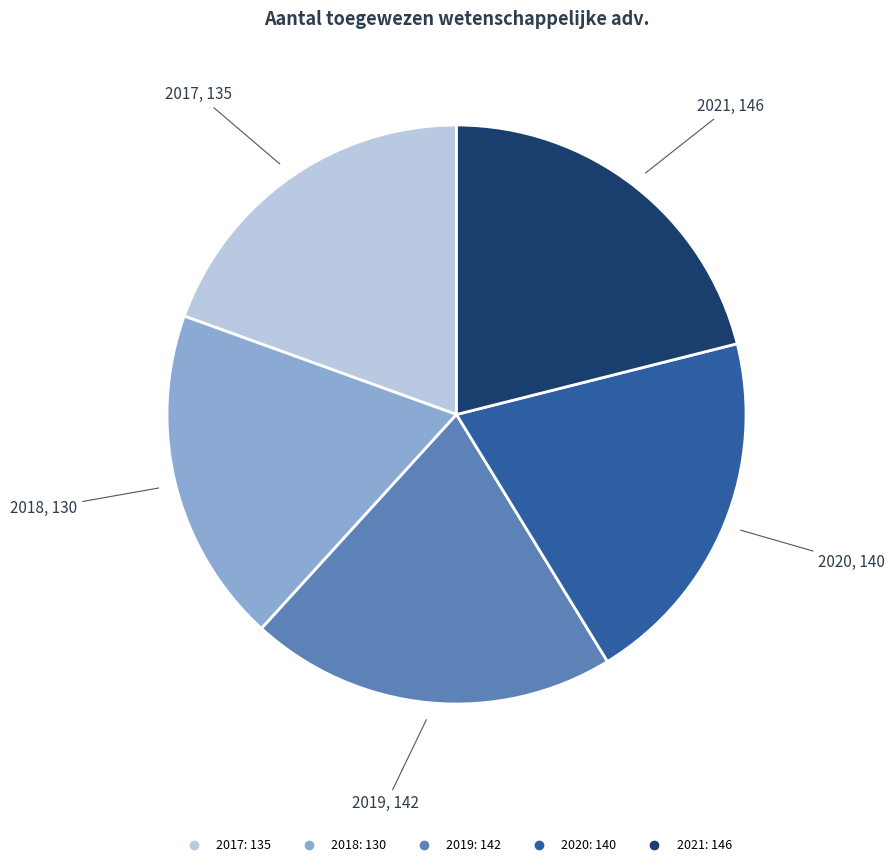

Is the sum of 2020 and 2019 greater than half?

No